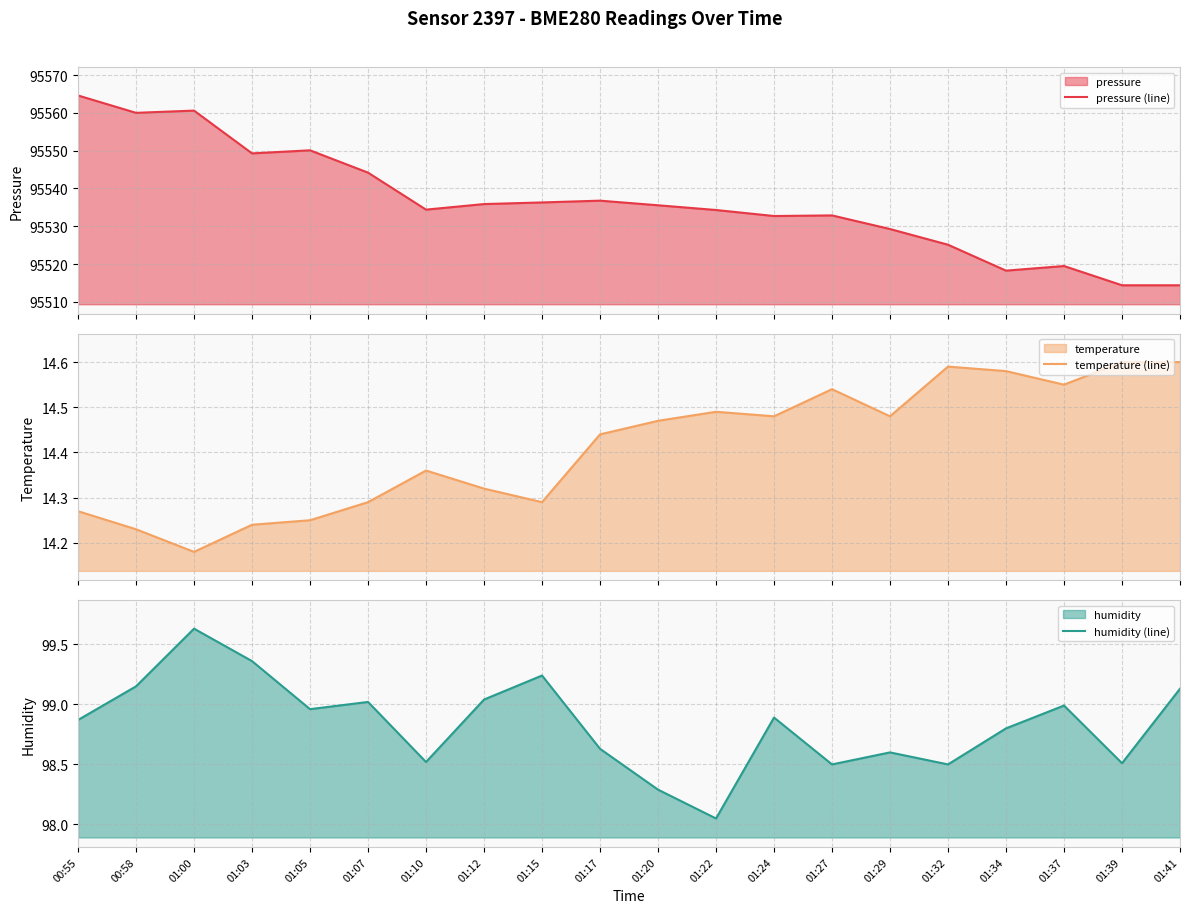

Which label corresponds to the smallest value in the chart?

01:00